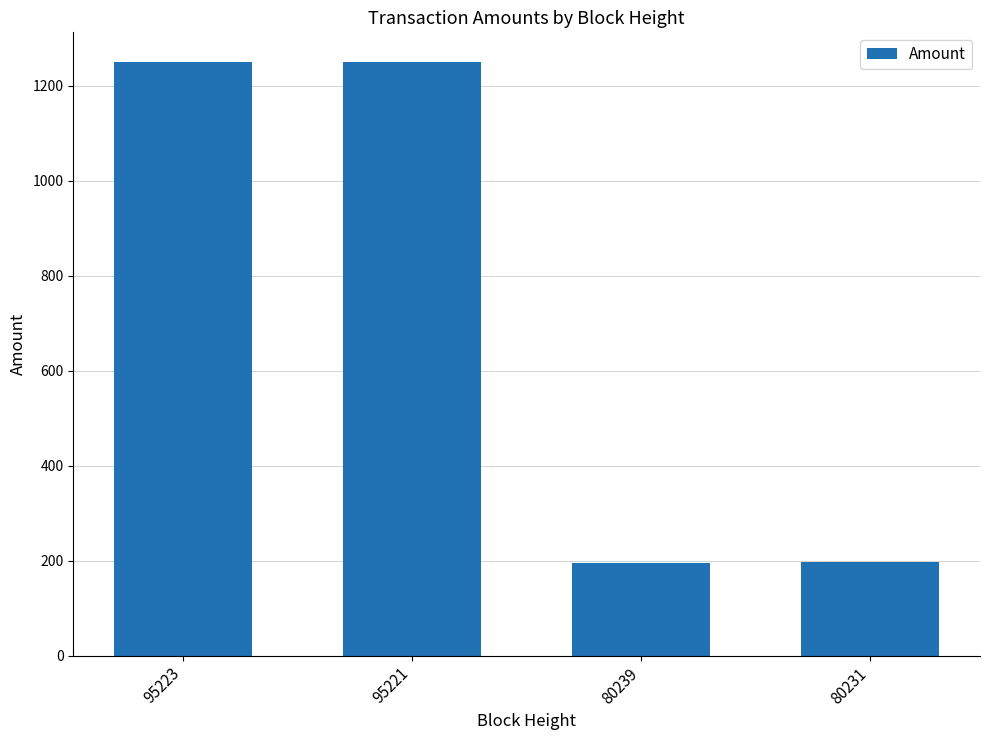

What is the minimum value shown in the chart?

195.2